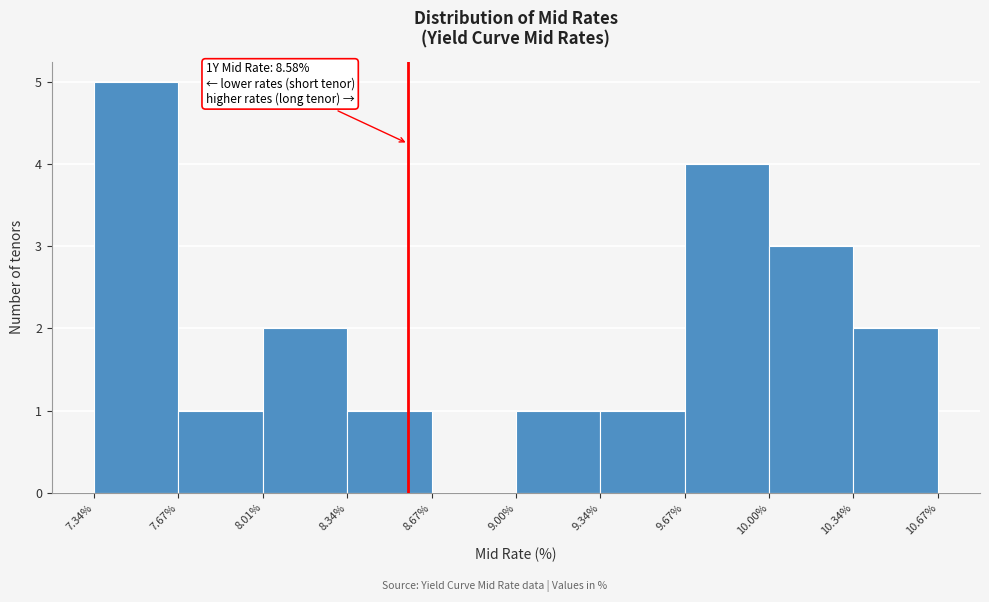

Which range on the x-axis has the tallest bar?

7.34% to 7.67%